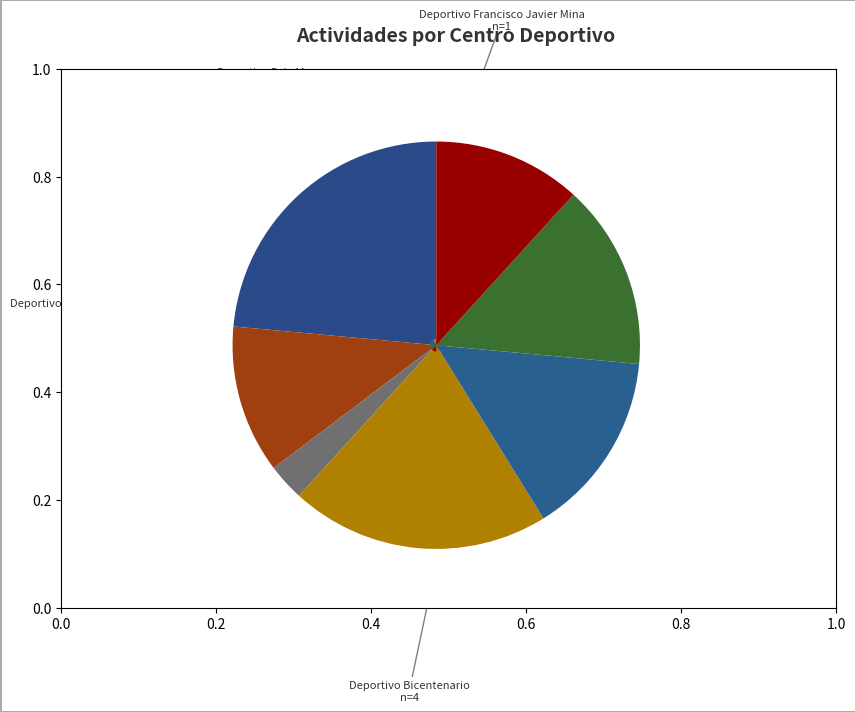

Do Deportivo Cuauhtemoc and Deportivo Bicentenario together represent more than half of the pie?

No